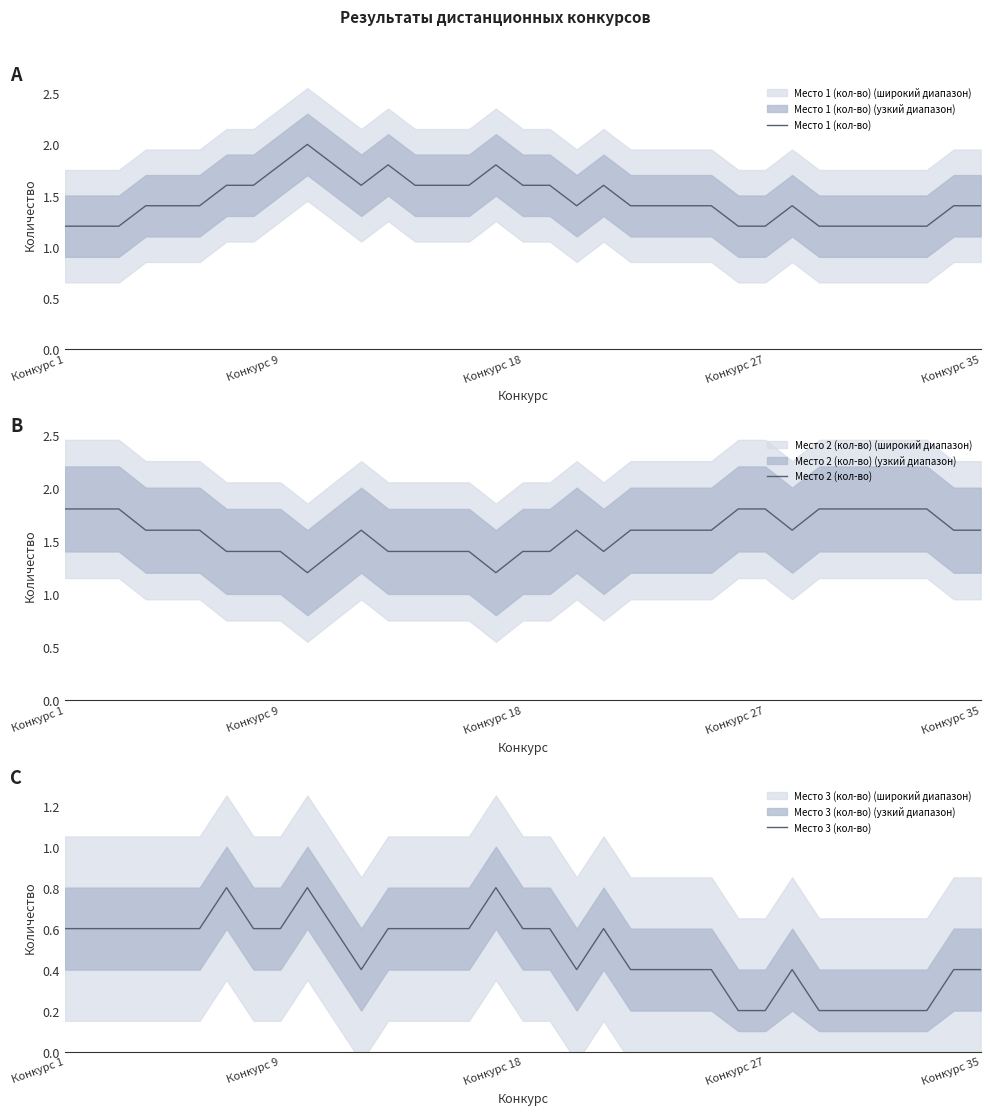

What is the highest value of the Место 1 (кол-во) series?

2.0